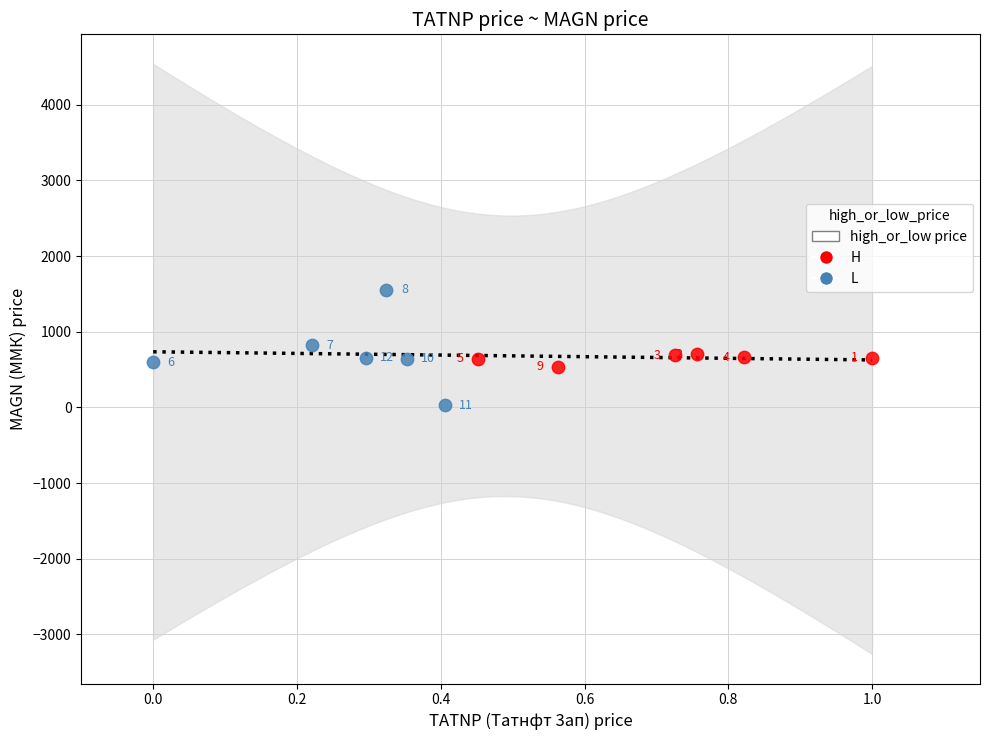

Which series contains the lowest Y value?

L